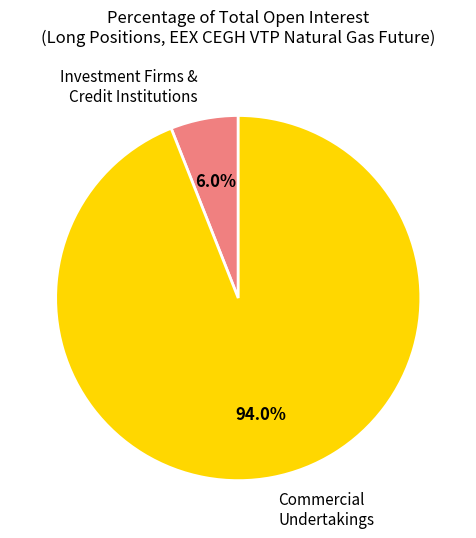

What is the ratio of the value at Commercial Undertakings to the value at Investment Firms & Credit Institutions?

15.7